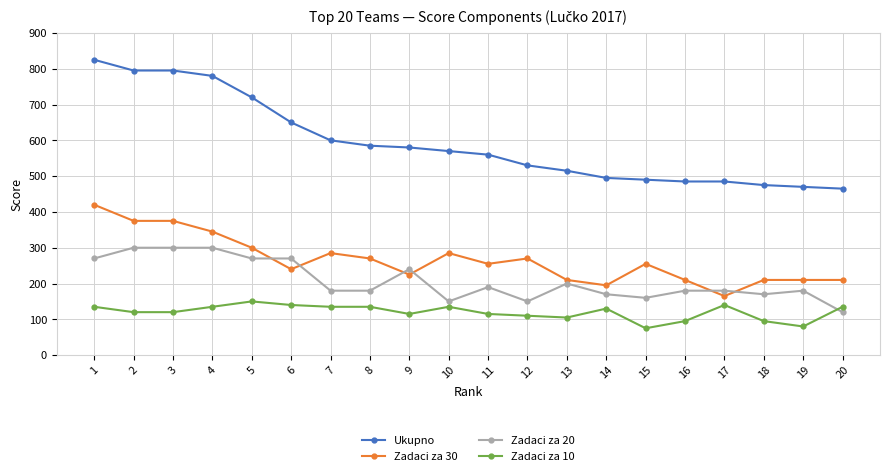

Is it true that Zadaci za 10 equals 135 at 7?

True